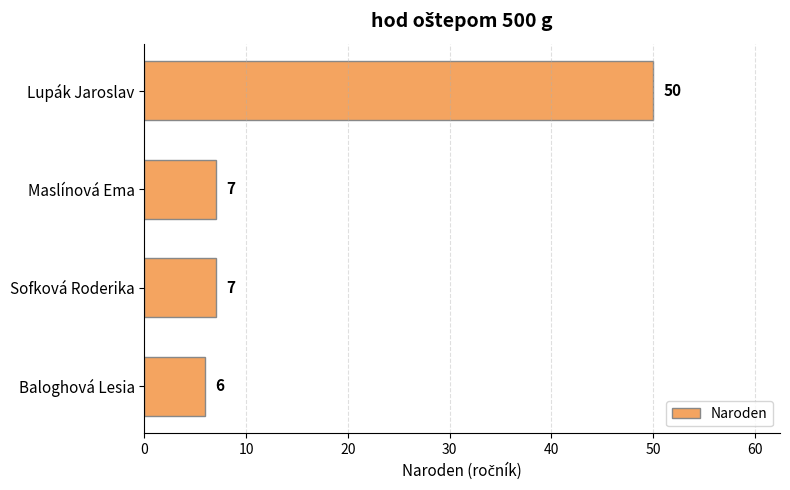

The value at Maslínová Ema is 7. True or false?

True